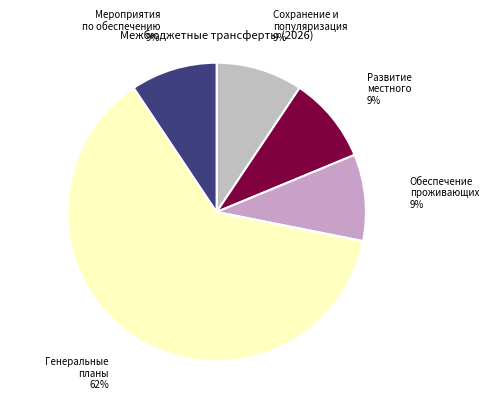

How many segments does this pie chart have?

5